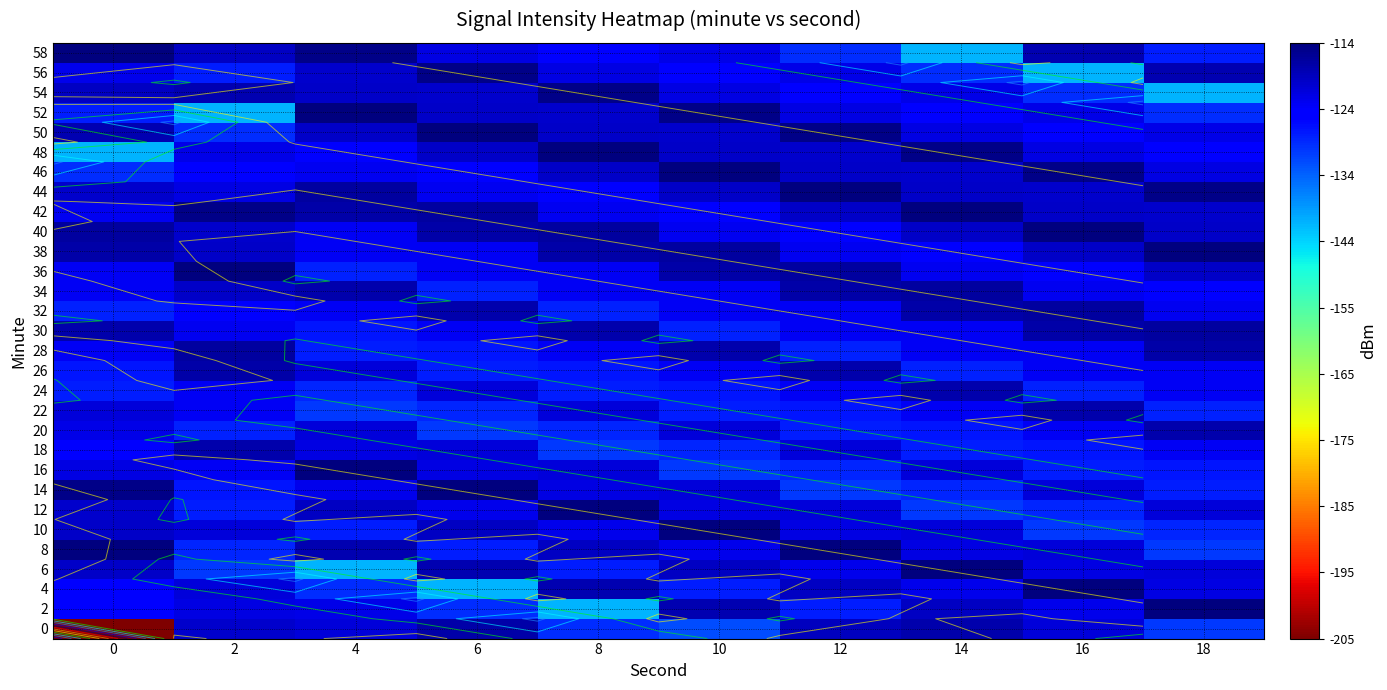

At which category is the sum across all series the highest?

12